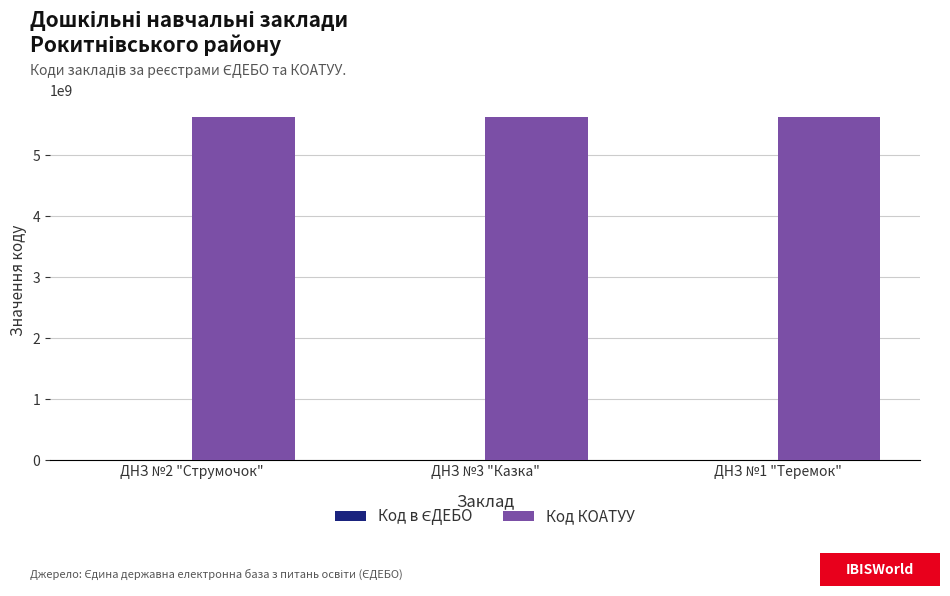

How many series are shown in this chart?

2